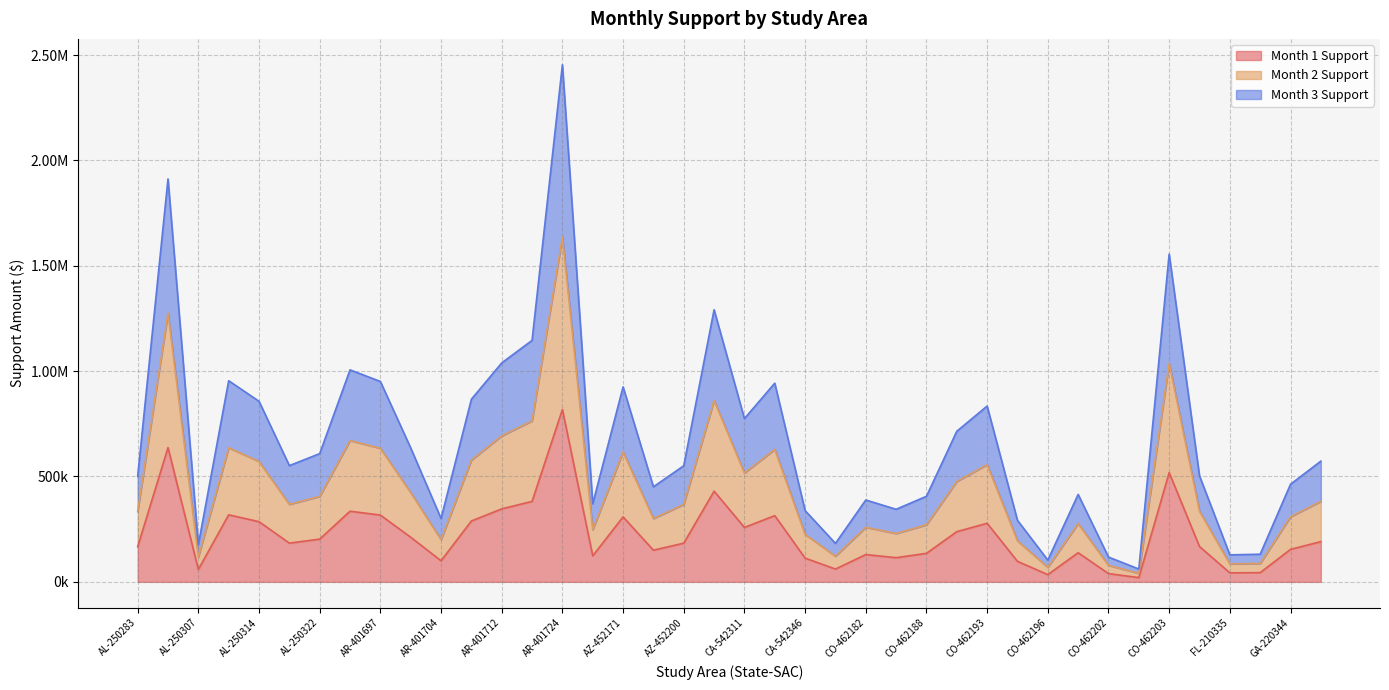

What is the spread (max minus min) of values at CO-462190?

476428.0